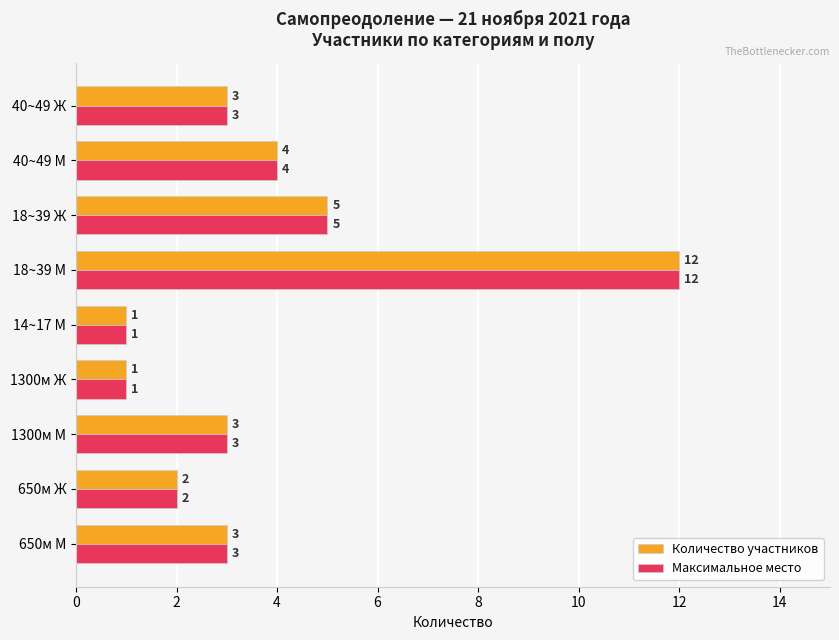

How many distinct data groups are displayed?

2